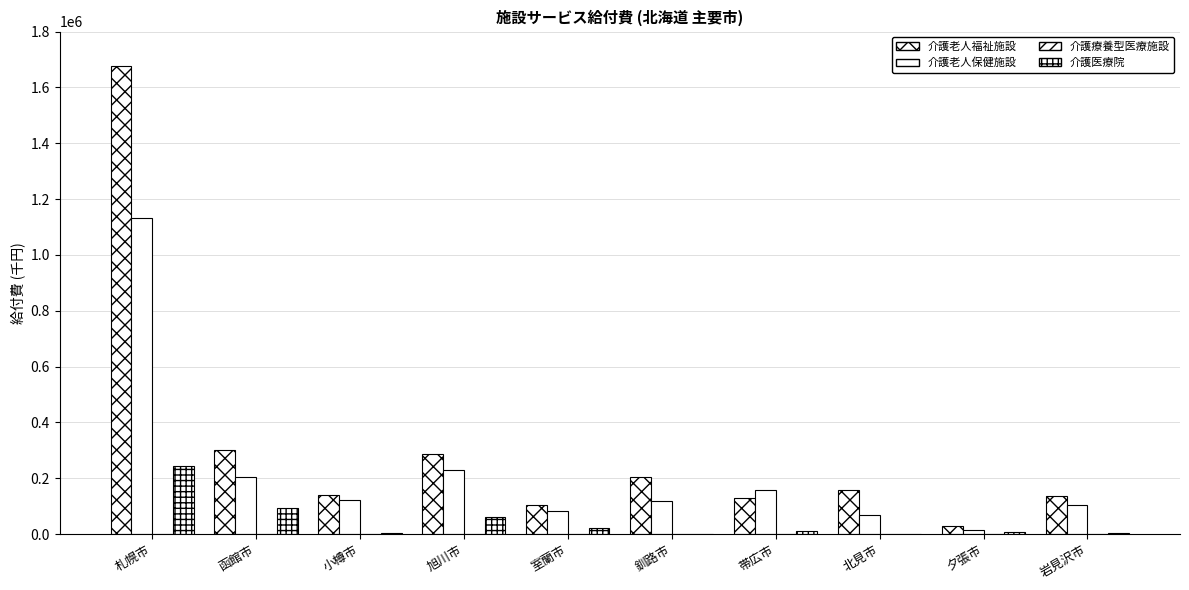

Which series has the largest total across all categories?

介護老人福祉施設